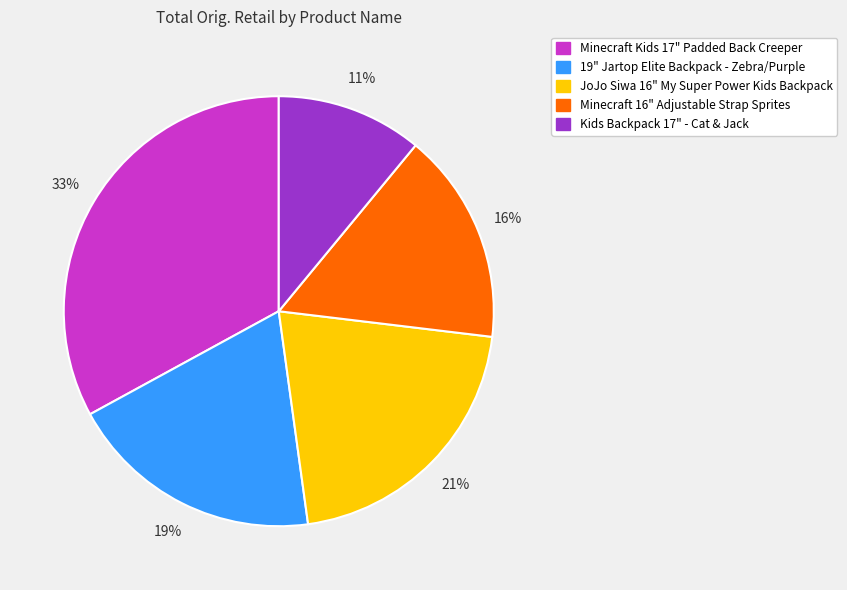

To the nearest percent, what is the combined percentage of 19" Jartop Elite Backpack - Zebra/Purple and Kids Backpack 17" - Cat & Jack?

30%